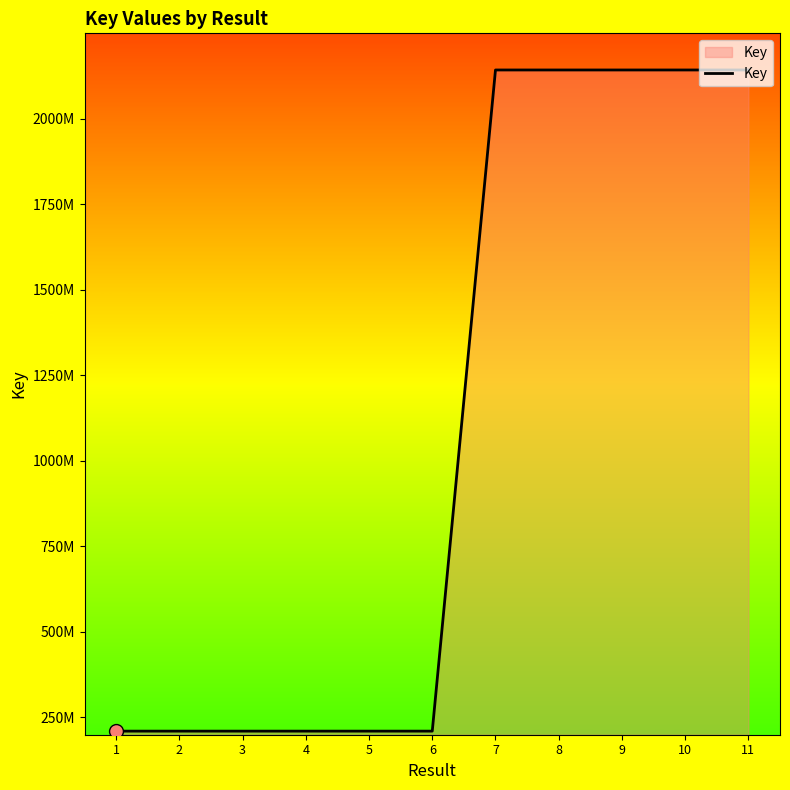

Reading right to left, what are all the values shown in this chart?

2142123353	2142123421	2142123379	2142123401	2142123438	209958306	209958399	209959081	209958023	209959562	209957665